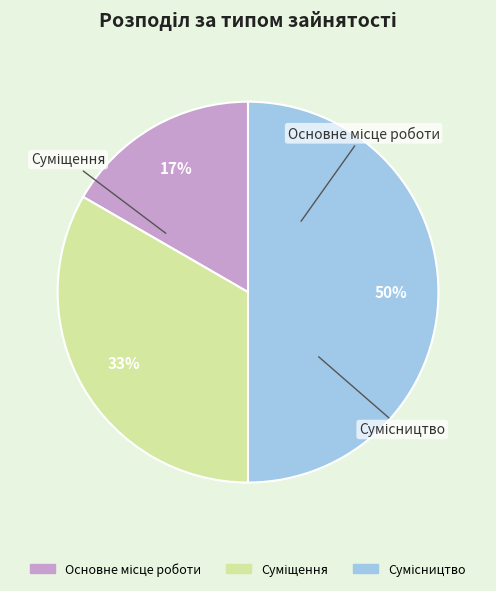

To the nearest percent, what is the average slice percentage?

33%